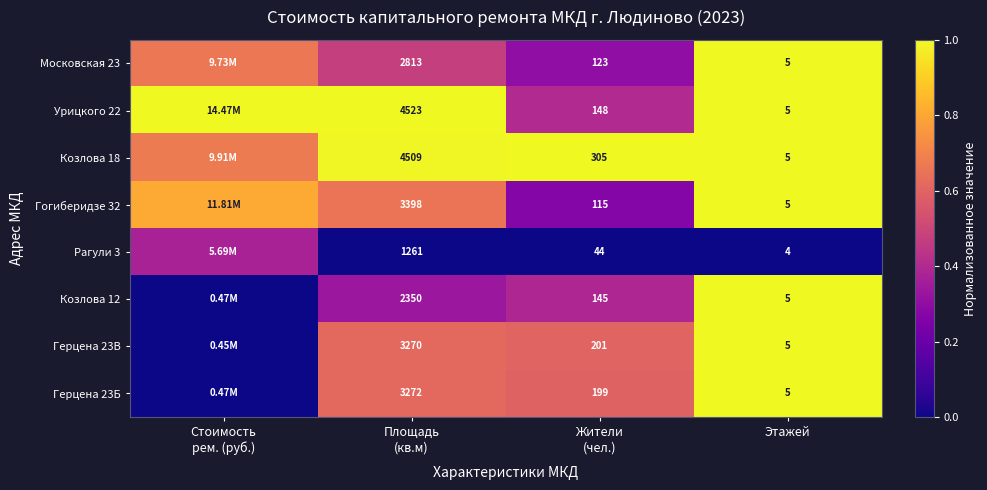

What is the sum of all Герцена 23В values?

2.2